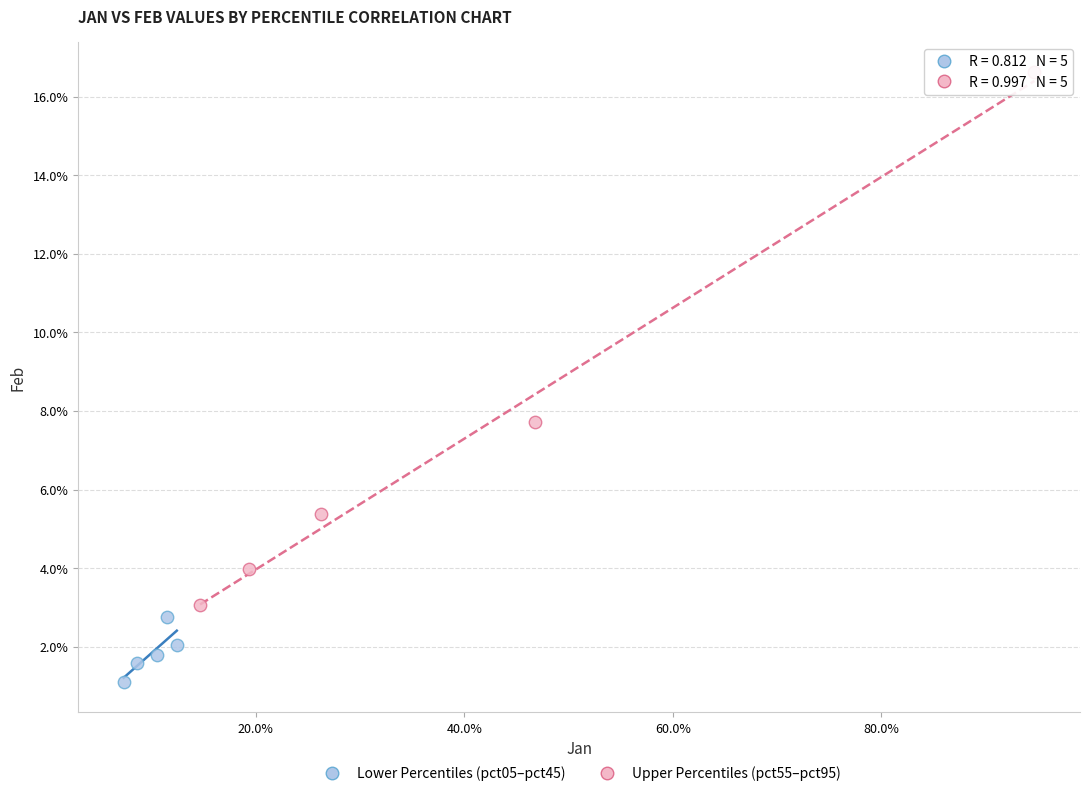

What are all the series names shown in the legend?

Lower Percentiles (pct05–pct45), Upper Percentiles (pct55–pct95)